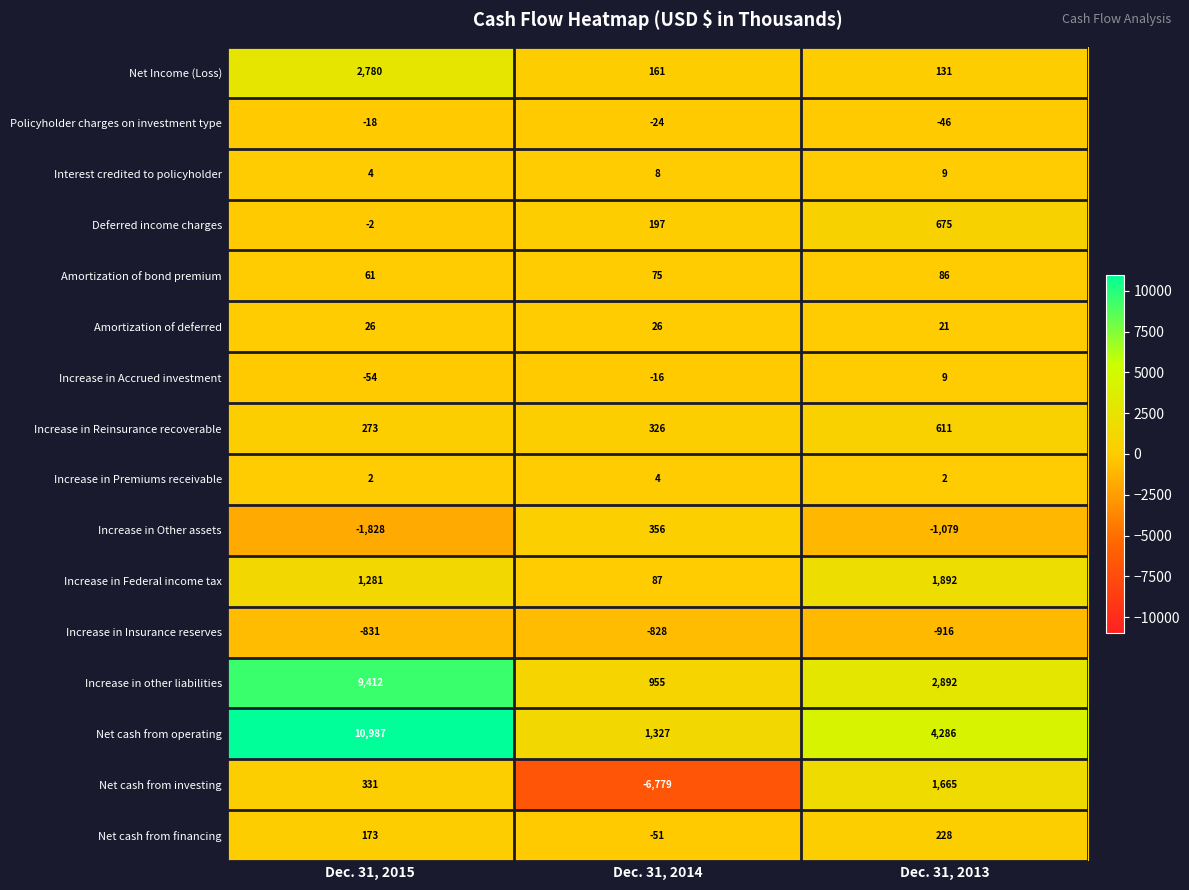

What is the maximum value shown in the chart?

10987